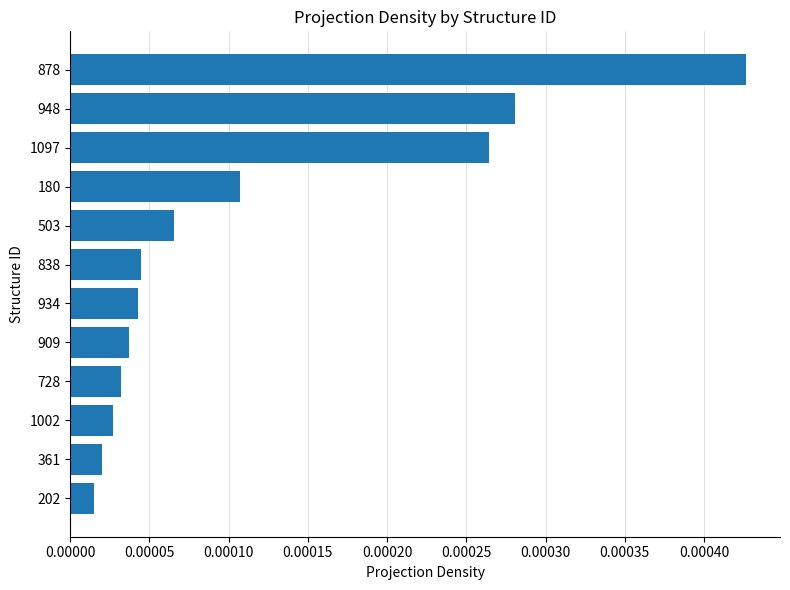

Which label corresponds to the largest value in the chart?

878